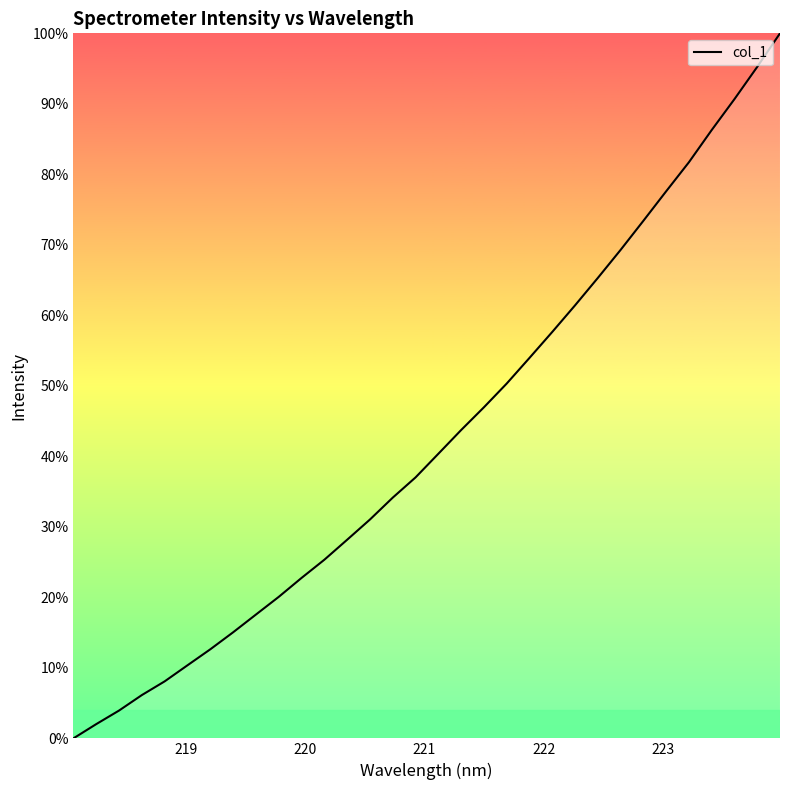

Is this an area chart (filled region under the line)?

No